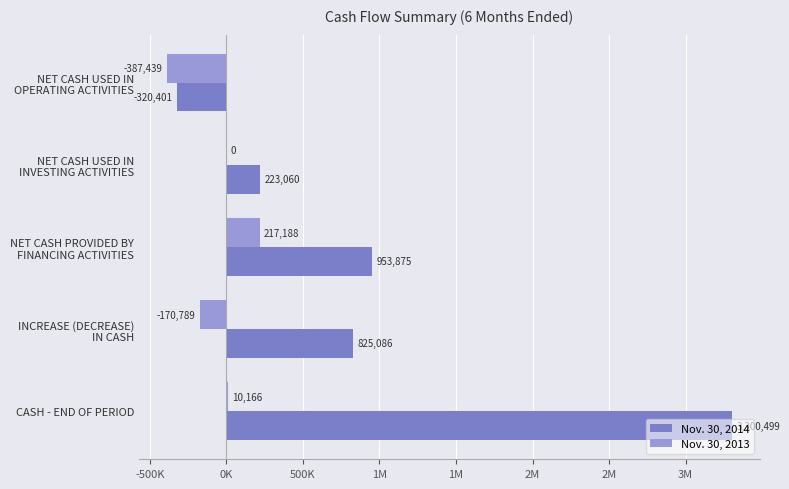

What are all the series names shown in the legend?

Nov. 30, 2014, Nov. 30, 2013